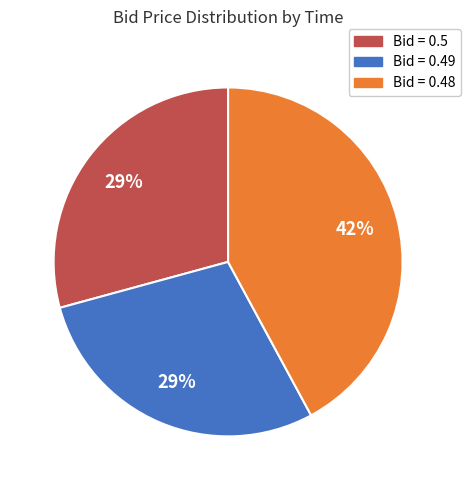

To the nearest percent, what percentage of the pie is Bid = 0.48?

42%